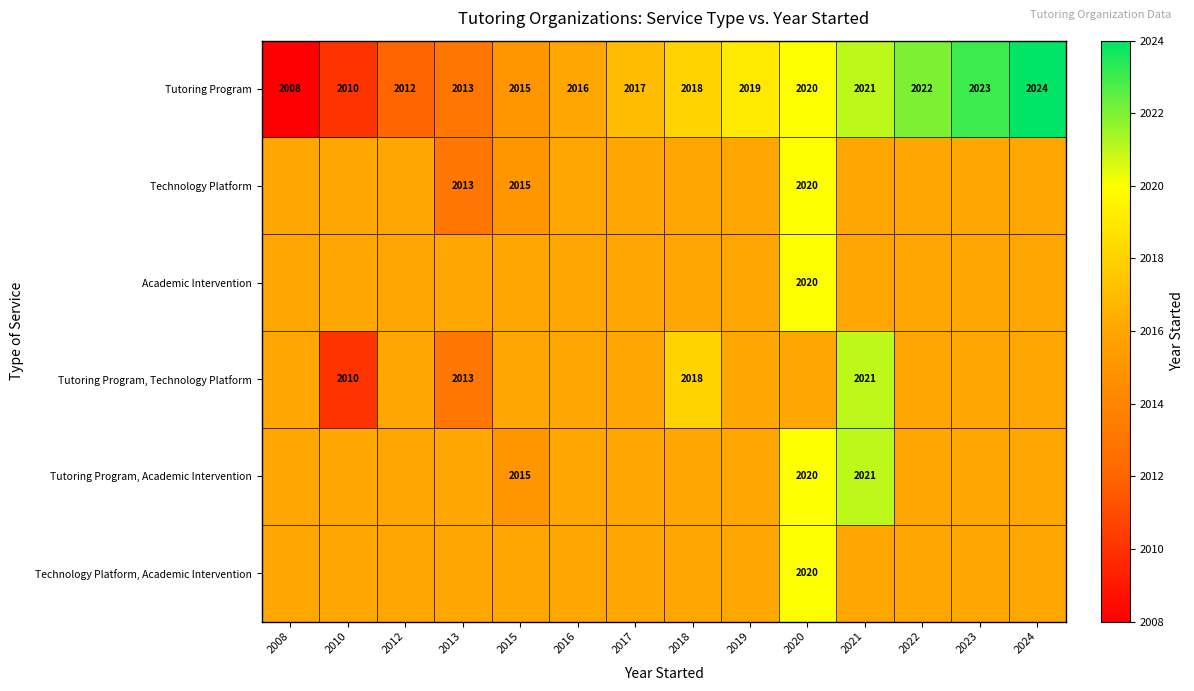

Read the Tutoring Program value at 2022.

2022